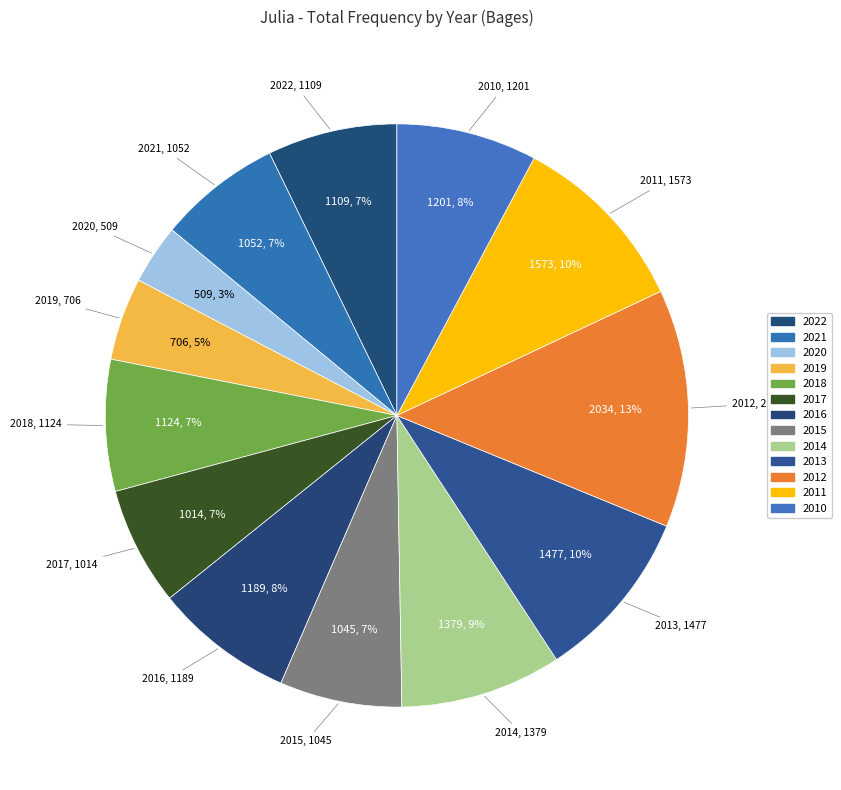

How many slices are in this pie chart?

13